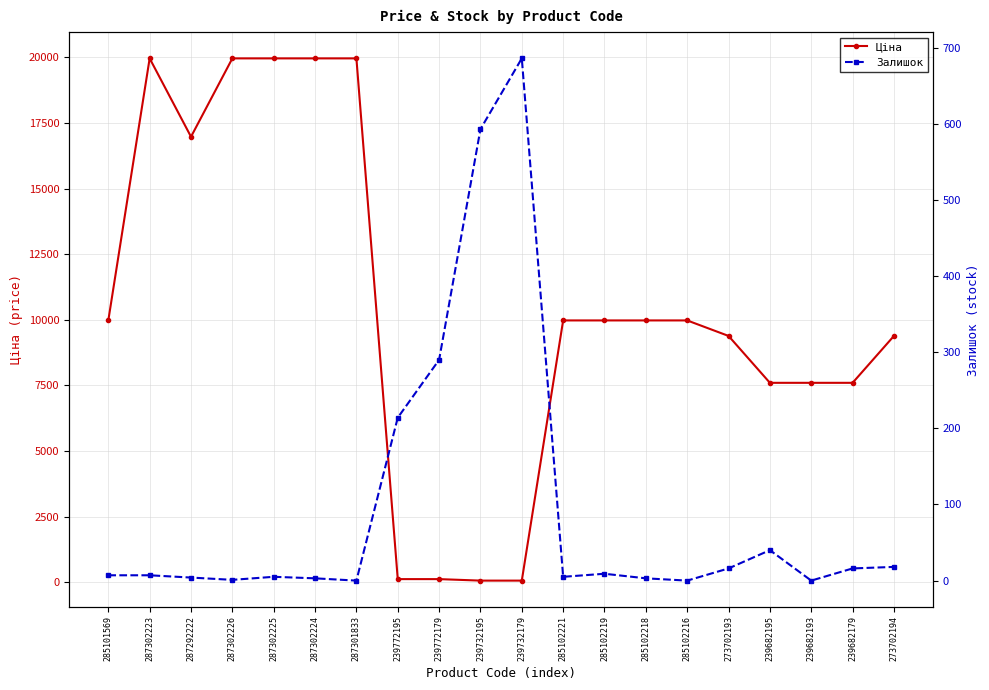

The Залишок series shows 1.6 at 287302226. True or false?

False